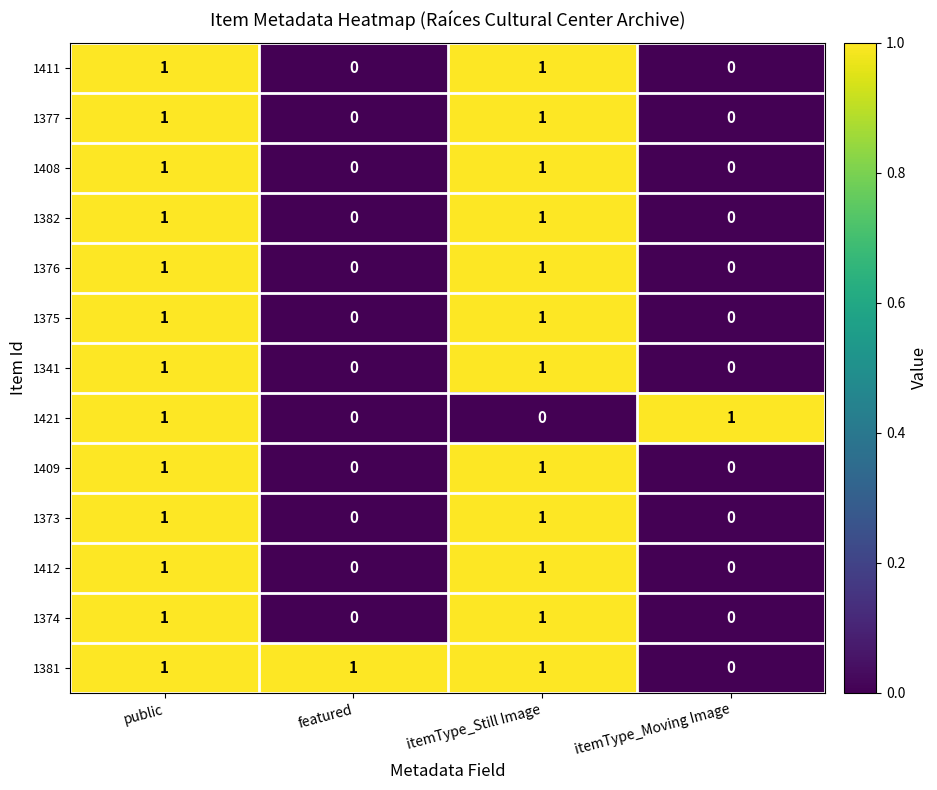

Which series has the largest total across all categories?

1381